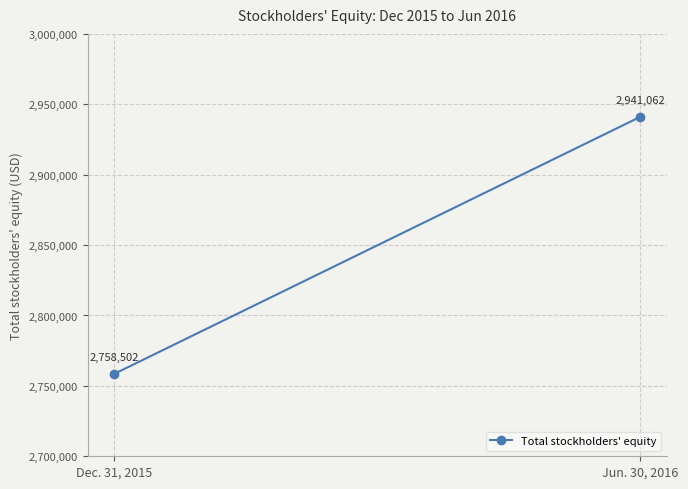

Is this an area chart (filled region under the line)?

No